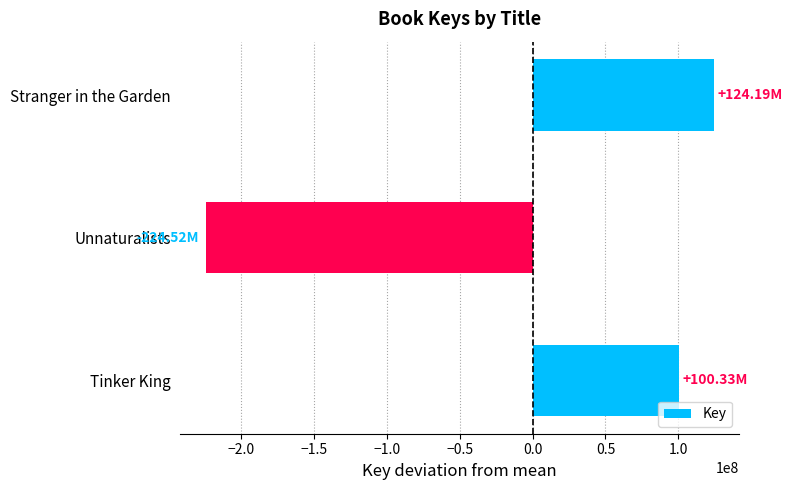

Which category has the lowest value across all series?

Unnaturalists